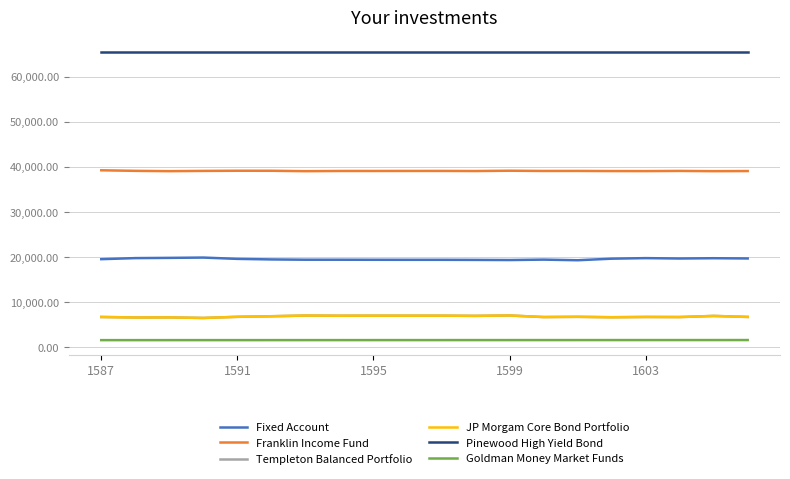

What is the greatest value displayed?

65535